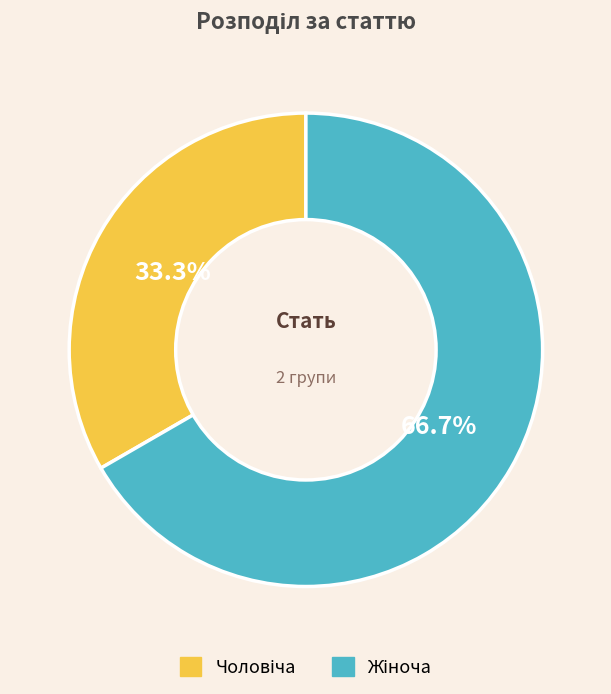

How many slices are in this pie chart?

2